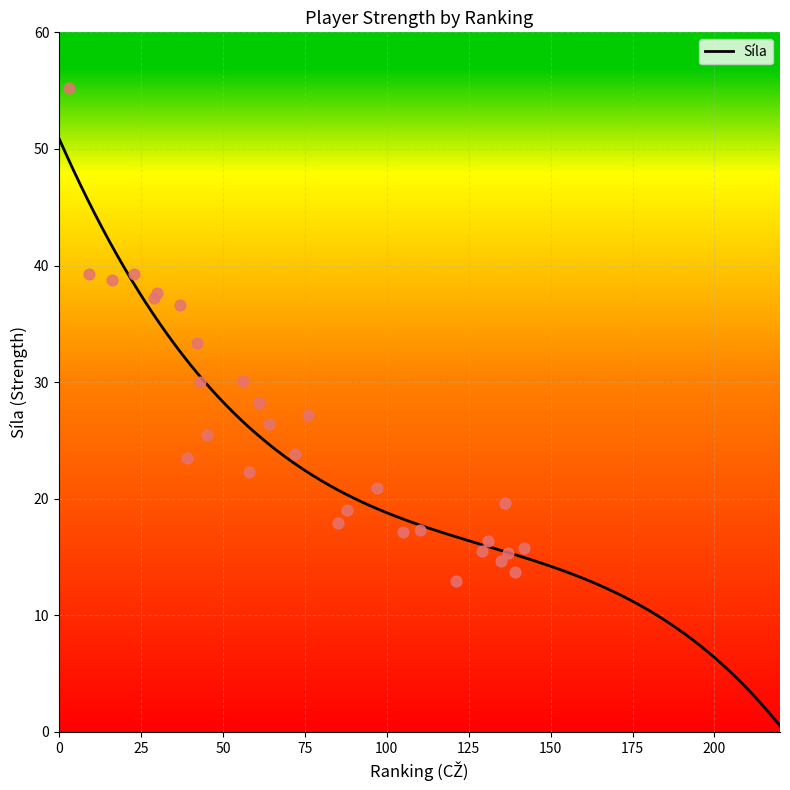

What is the change in value from 58 to 139?

-8.5